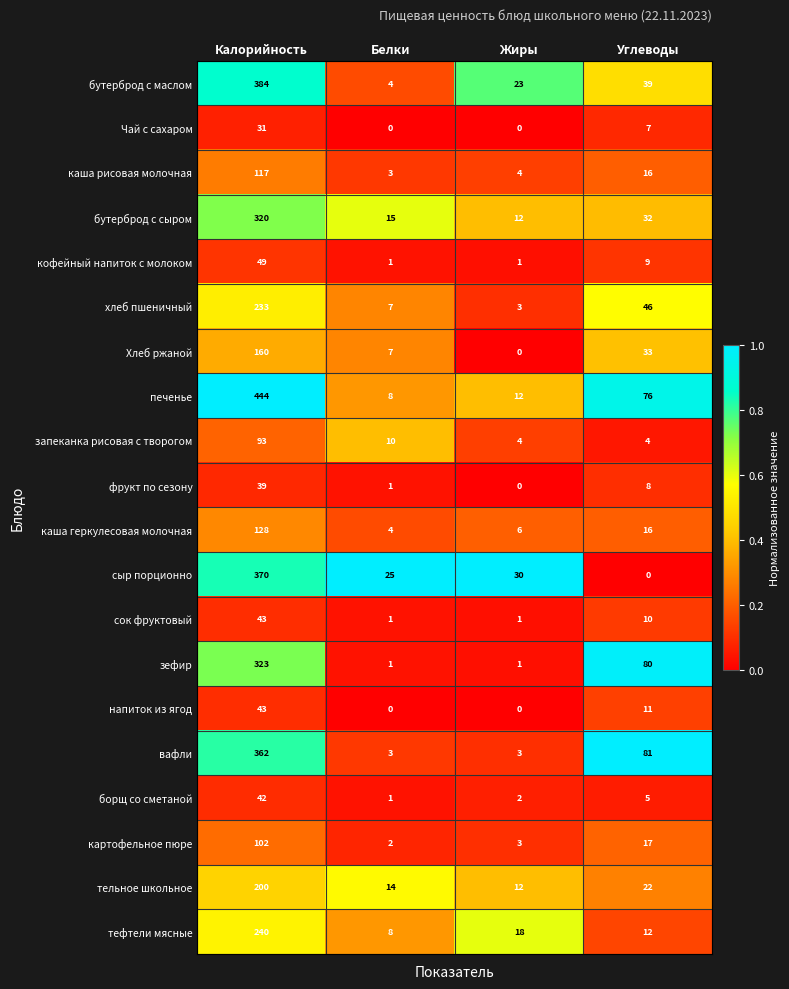

At which category is the sum across all series the highest?

Калорийность